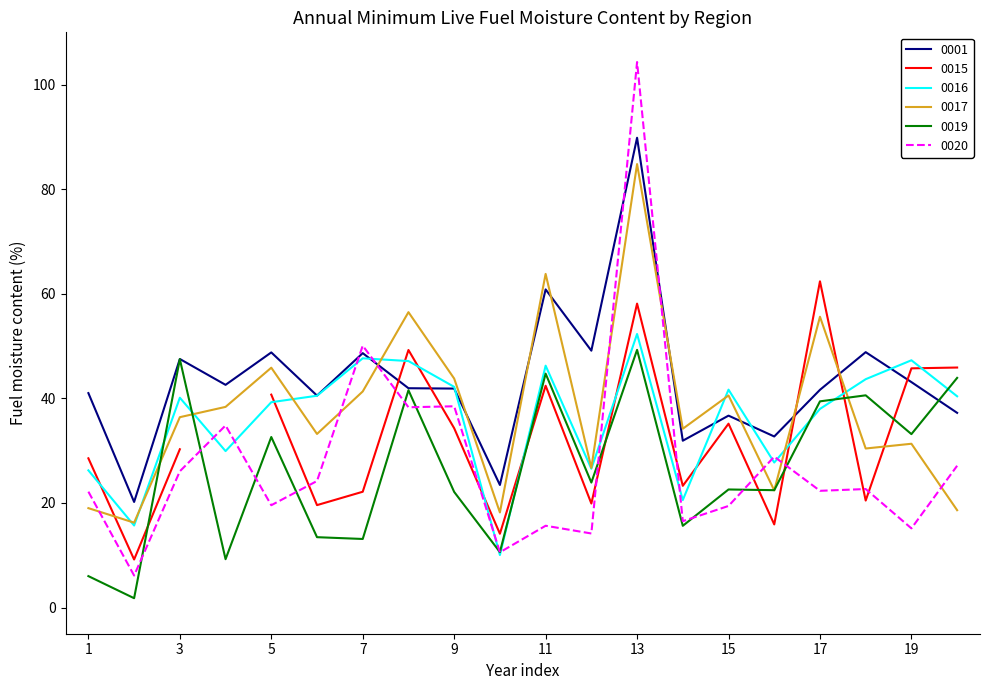

The 0019 series shows 13.1 at 7. True or false?

True